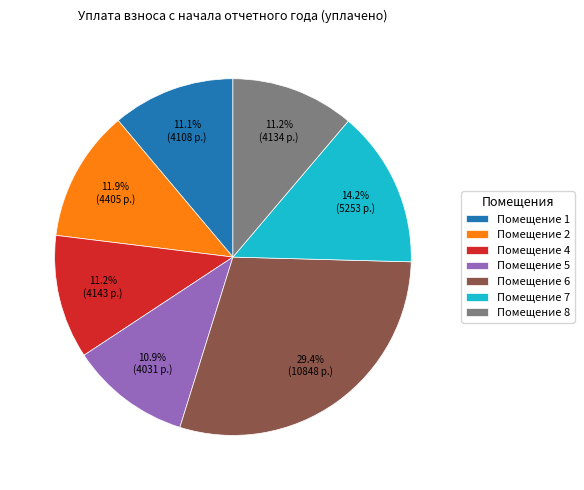

Does Помещение 8 represent more than half of the total?

No